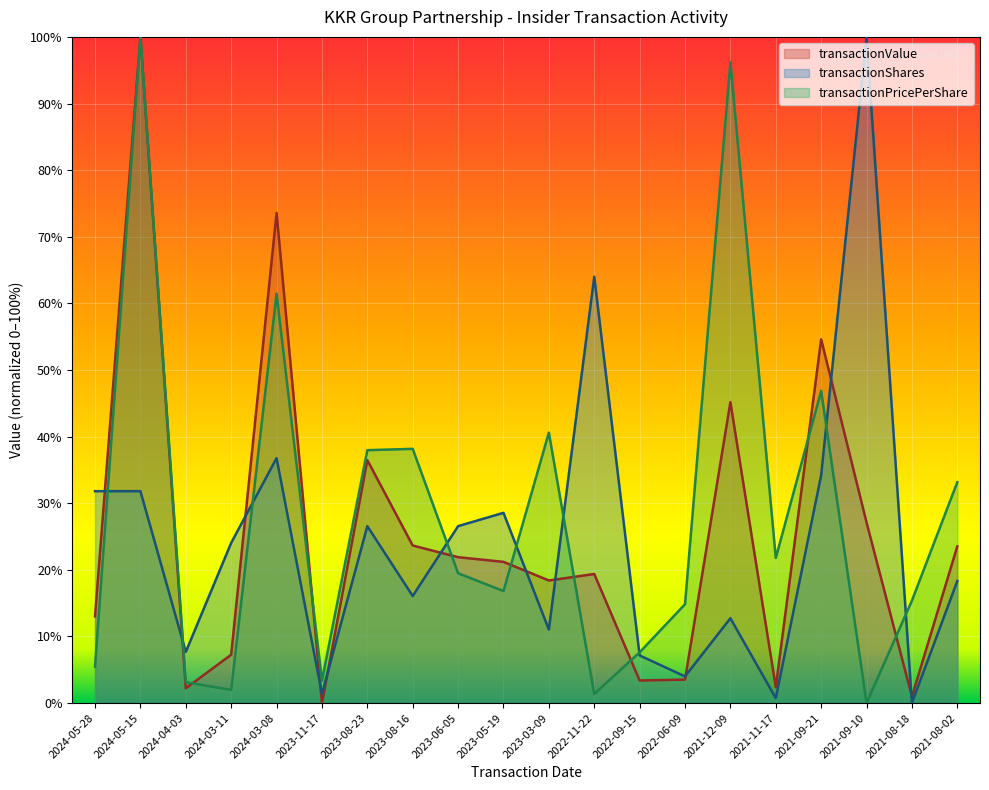

What is the maximum value for transactionValue?

100.0